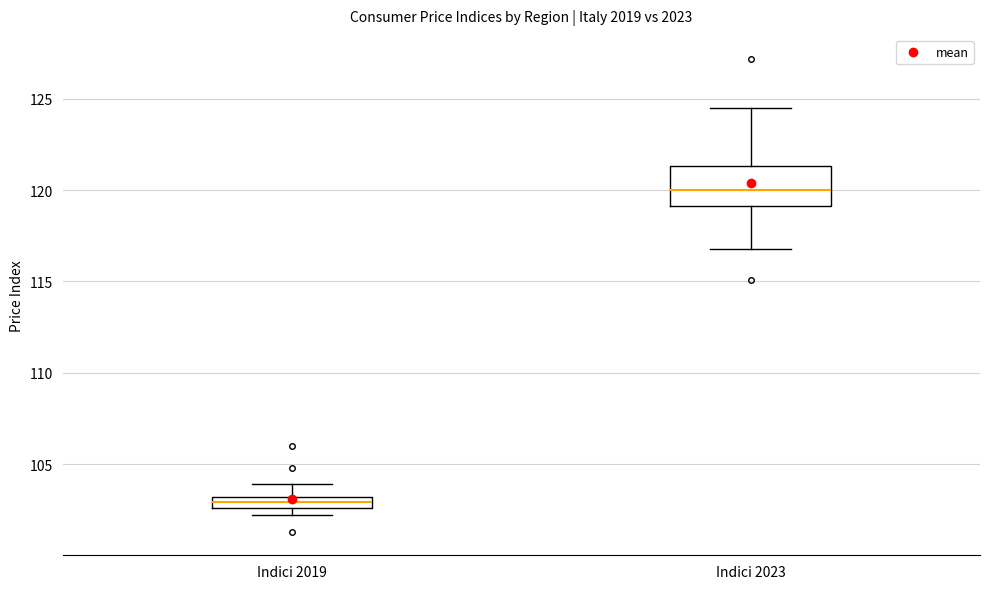

Which box's median line is the highest?

Indici 2023